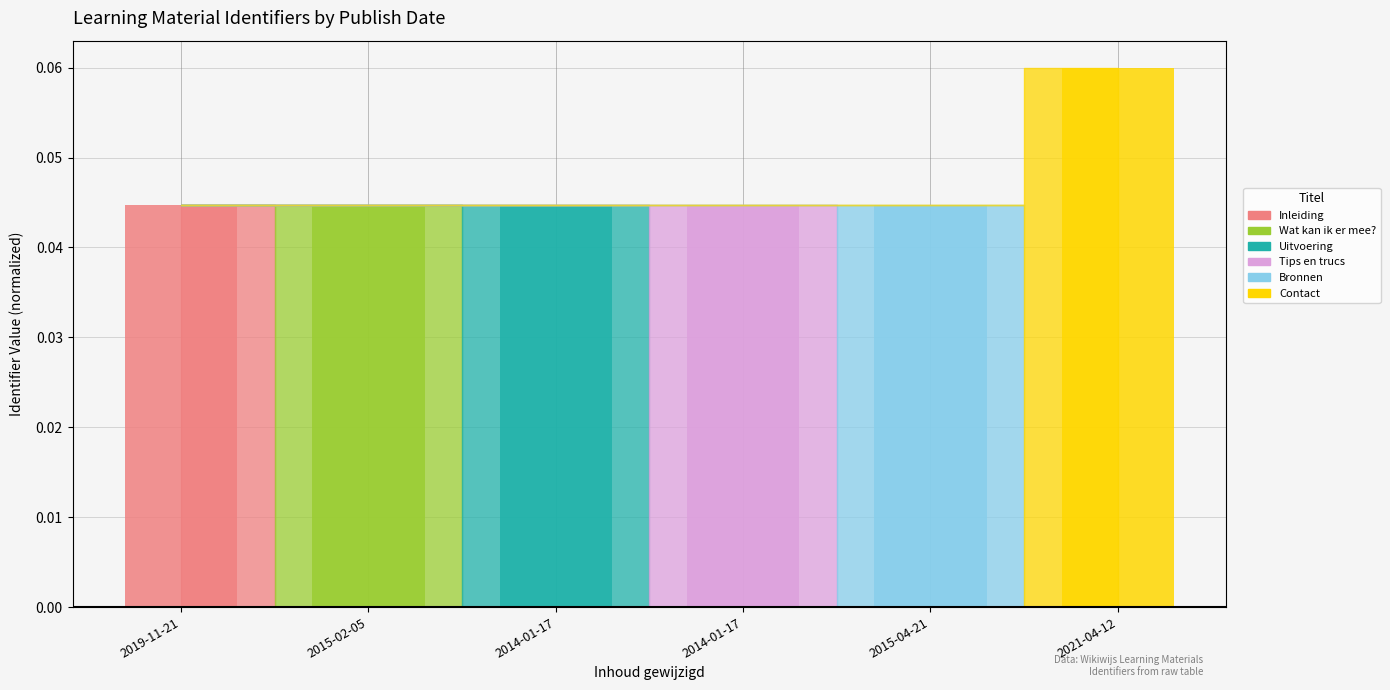

Reading right to left, extract all data points from this chart.

0.1	0.0	0.0	0.0	0.0	0.0